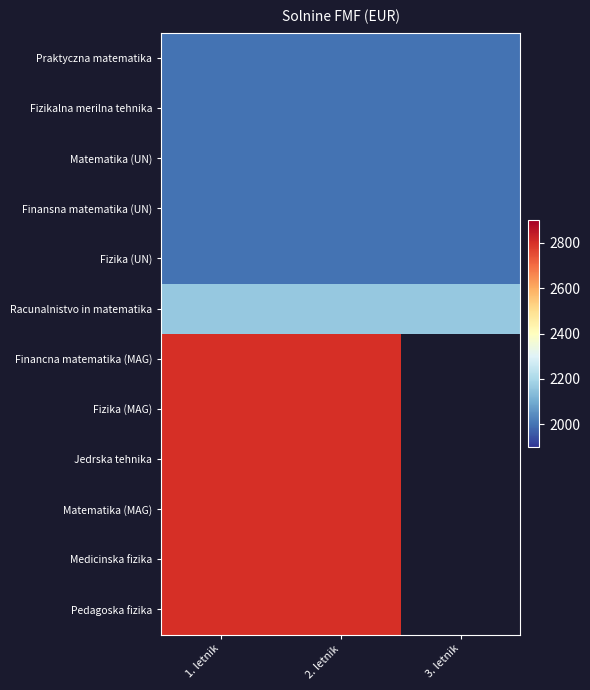

How many distinct data groups are displayed?

12